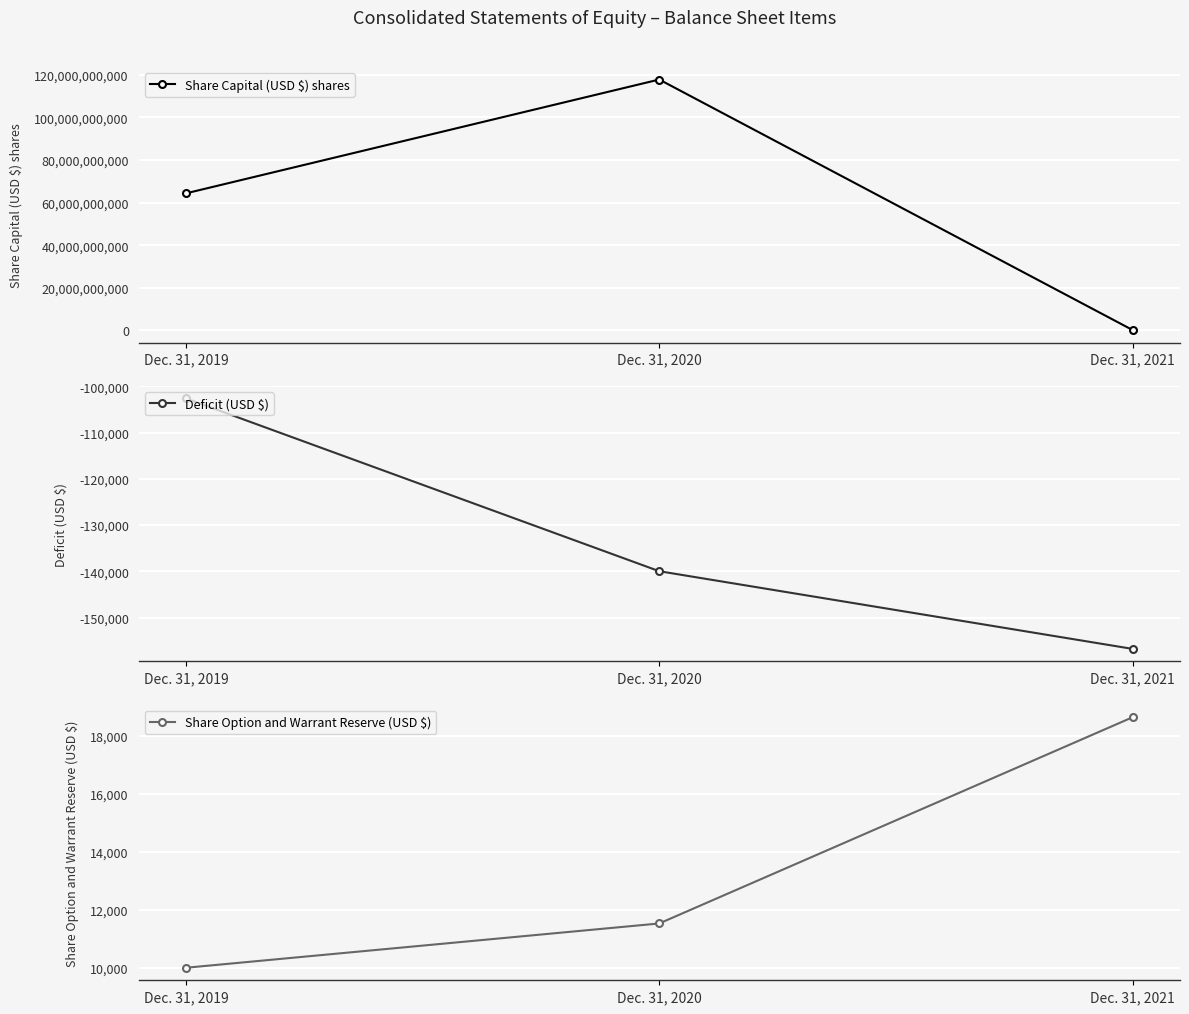

What is the difference between the maximum and minimum values in the Deficit (USD $) series?

54145